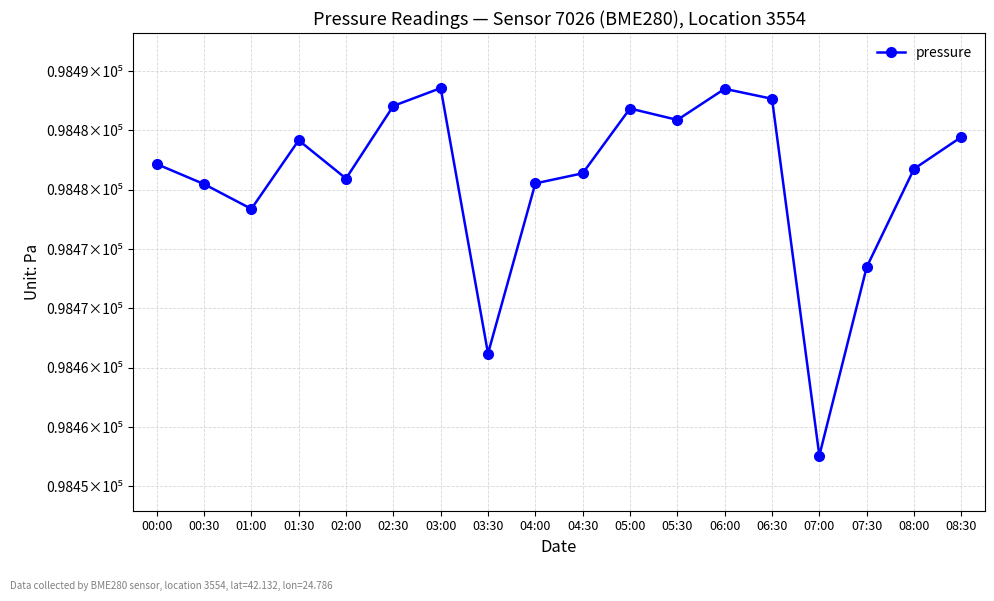

Is this an area chart (filled region under the line)?

No